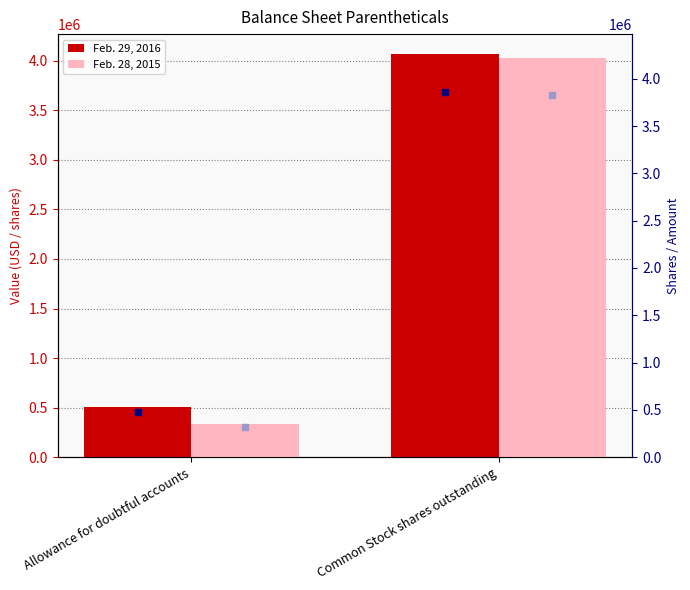

Is the value of Feb. 29, 2016 at Common Stock shares outstanding greater than the value of Feb. 28, 2015 at Allowance for doubtful accounts?

Yes